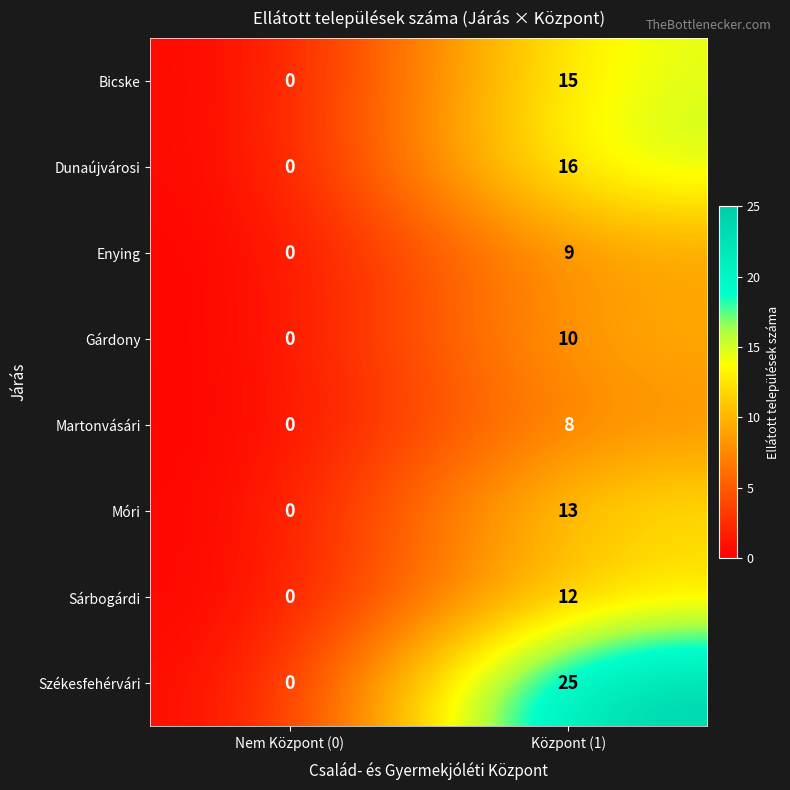

Which series changed the most between Nem Központ (0) and Központ (1)?

Székesfehérvári